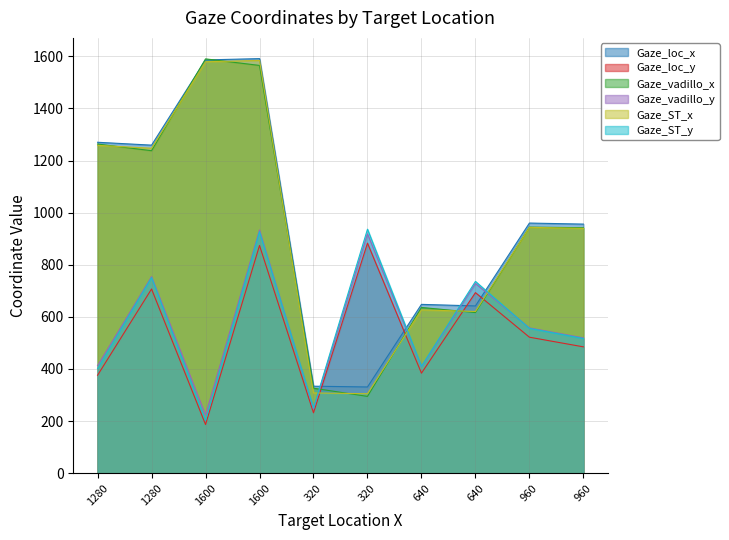

At which label is Gaze_loc_x closest to 961?

960